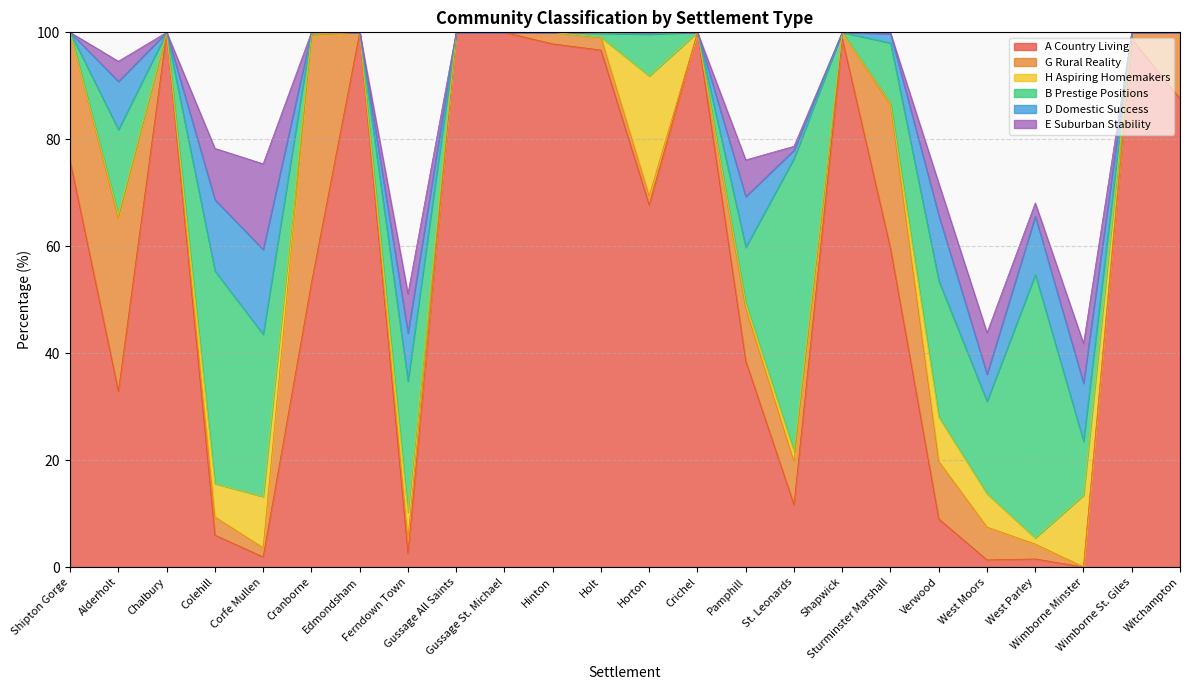

What is the sum of all B Prestige Positions values?

297.9